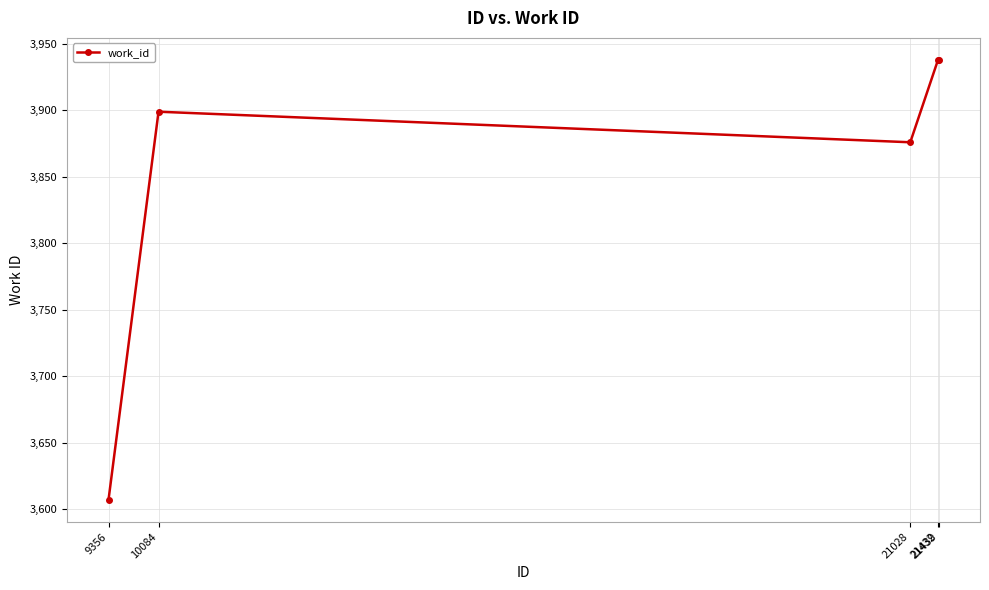

How many interior local valleys (lower than both neighbors) does the data have?

1